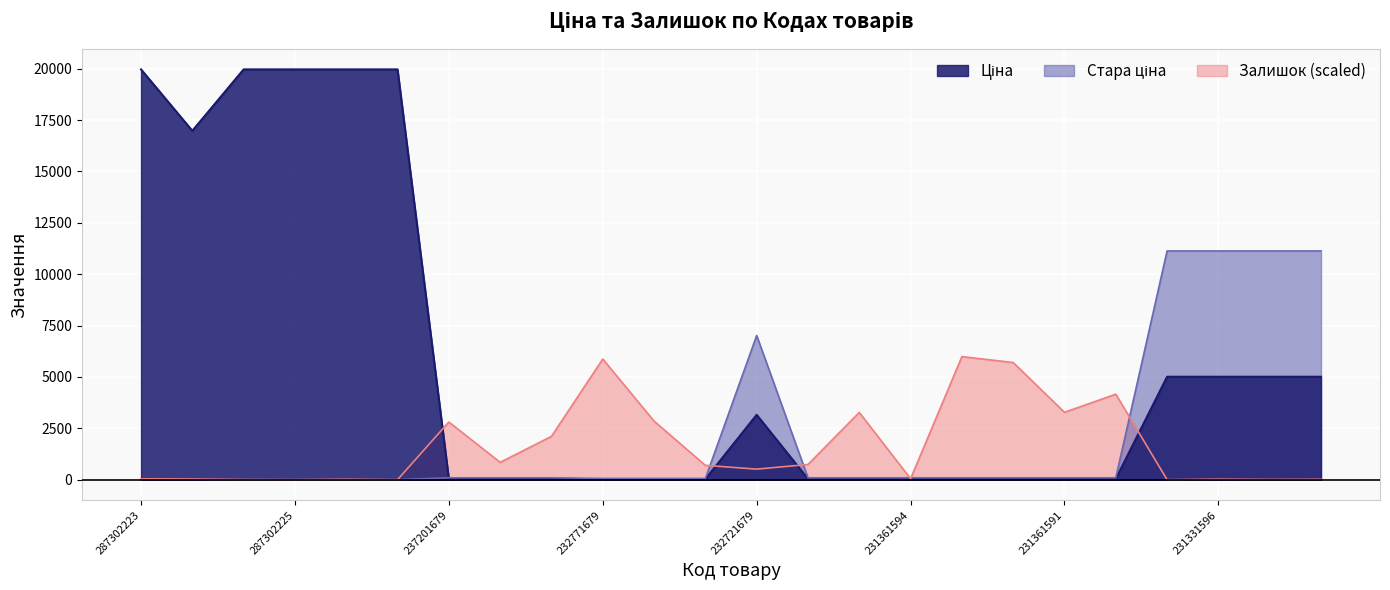

At which label does Ціна first exceed 42?

287302223